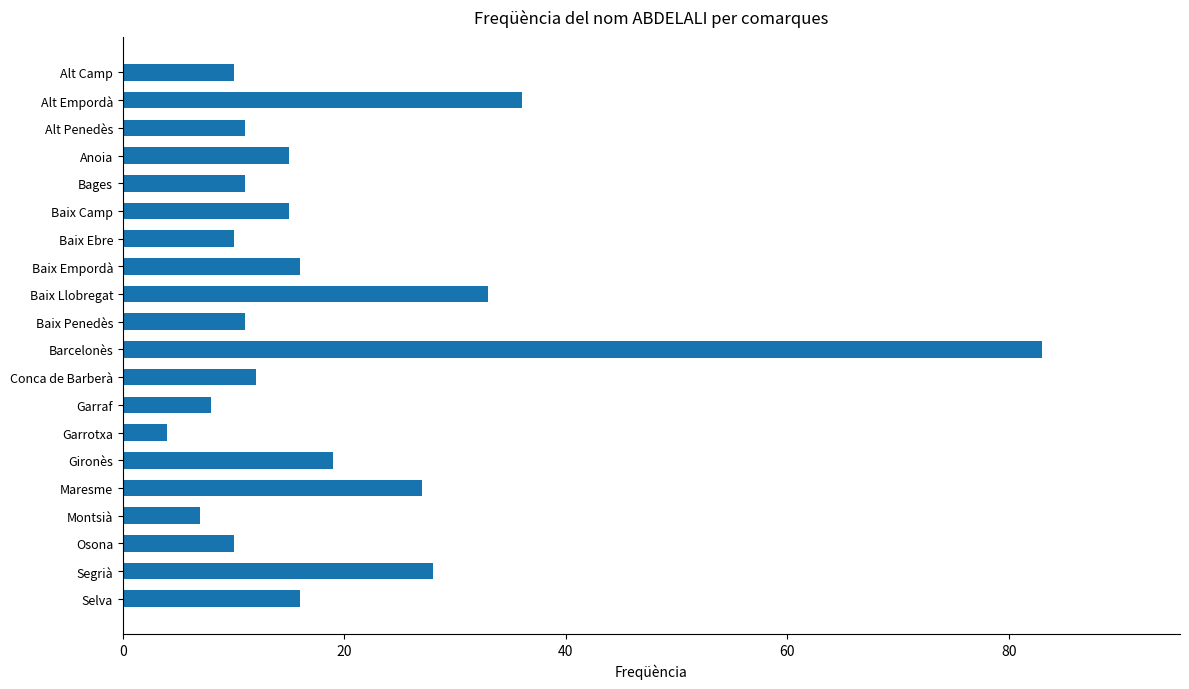

The chart shows a value of 33 at Baix Llobregat. True or false?

True